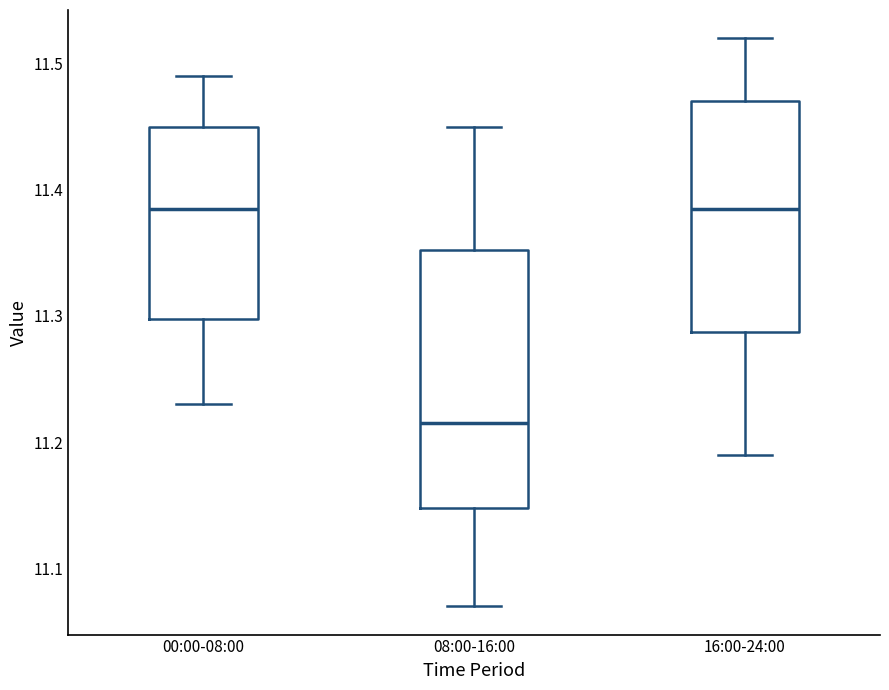

Which box's median line is the lowest?

08:00-16:00